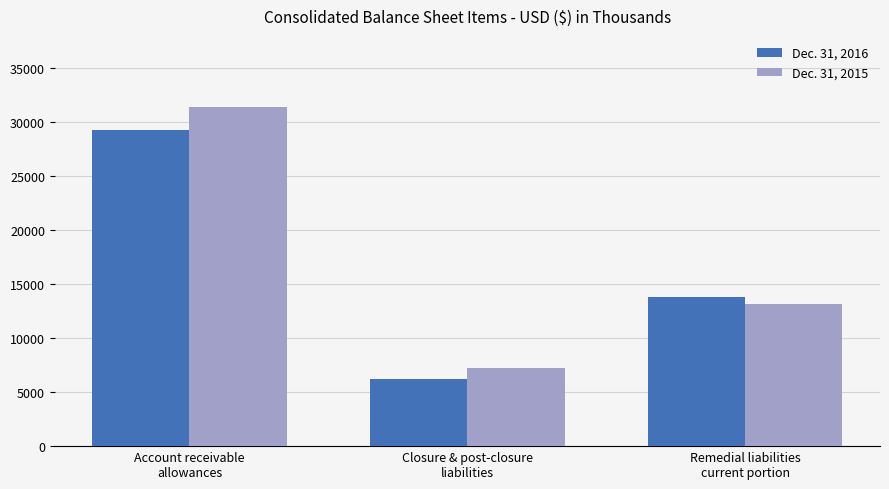

How many data points in Dec. 31, 2016 are less than 13796?

1